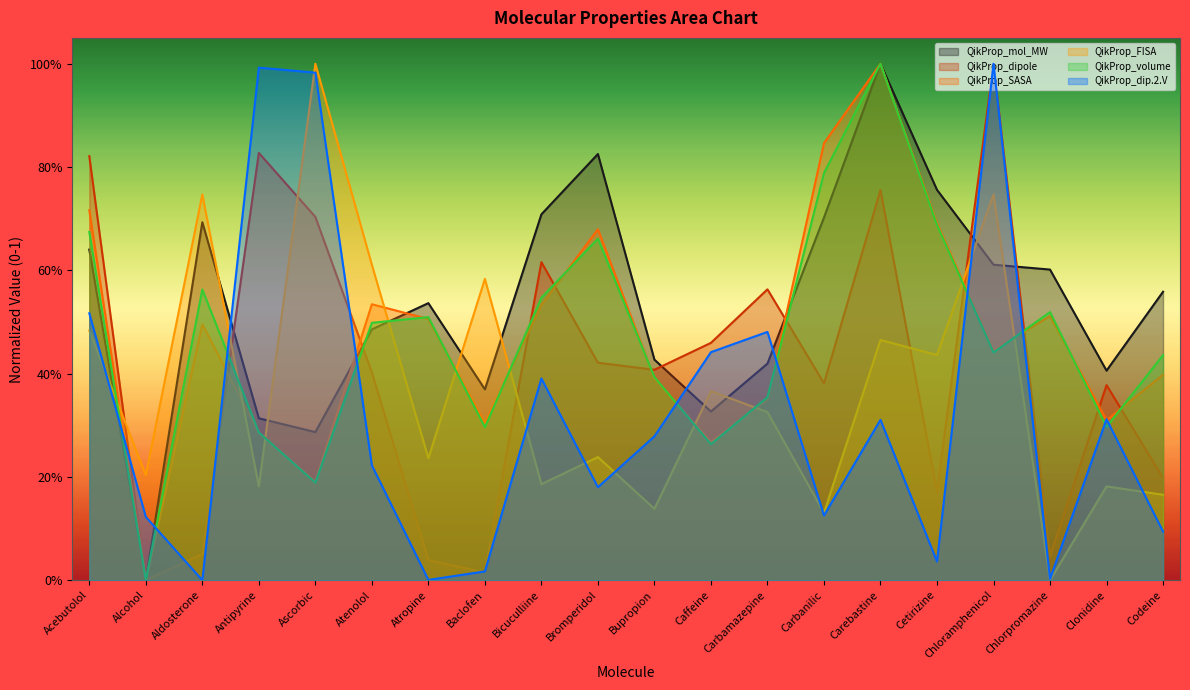

What are all the series names shown in the legend?

QikProp_mol_MW, QikProp_dipole, QikProp_SASA, QikProp_FISA, QikProp_volume, QikProp_dip.2.V